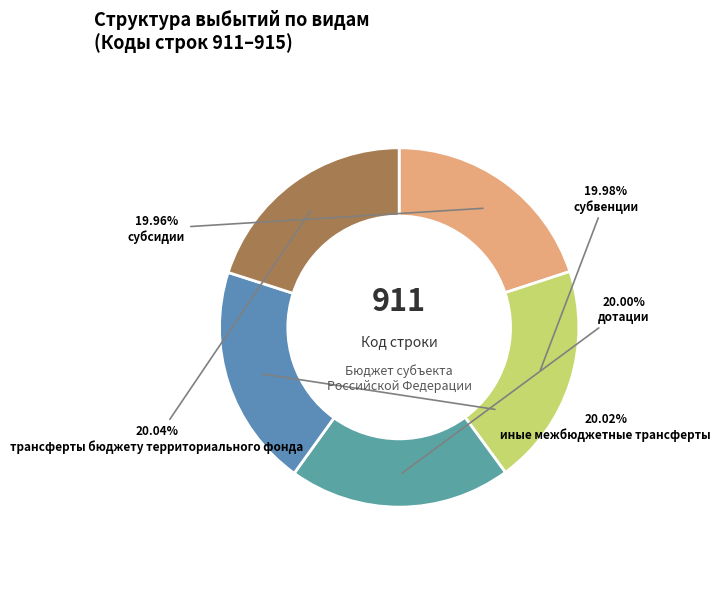

To the nearest percent, what portion does трансферты бюджету территориального фонда represent?

20%